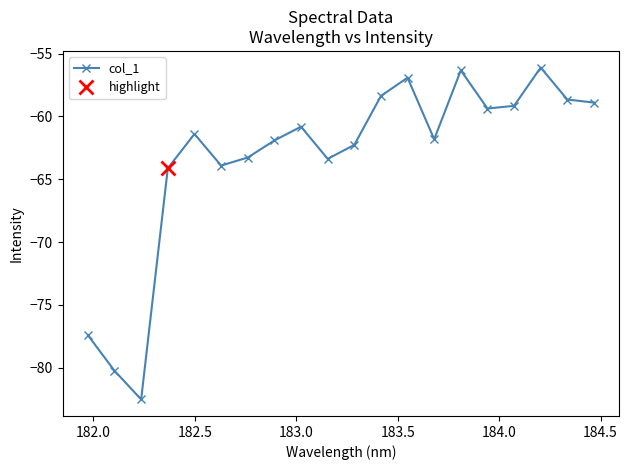

What is the value of the 18th point from the left?

-56.1